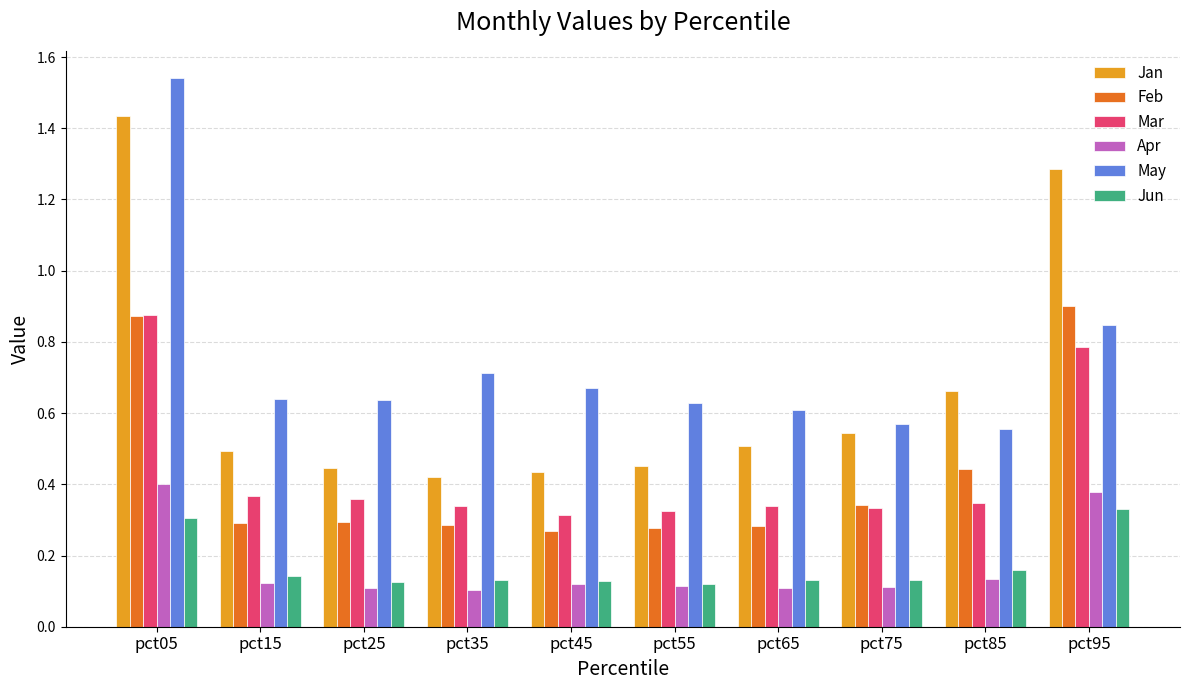

At pct65, list the series in order from largest to smallest.

May, Jan, Mar, Feb, Jun, Apr